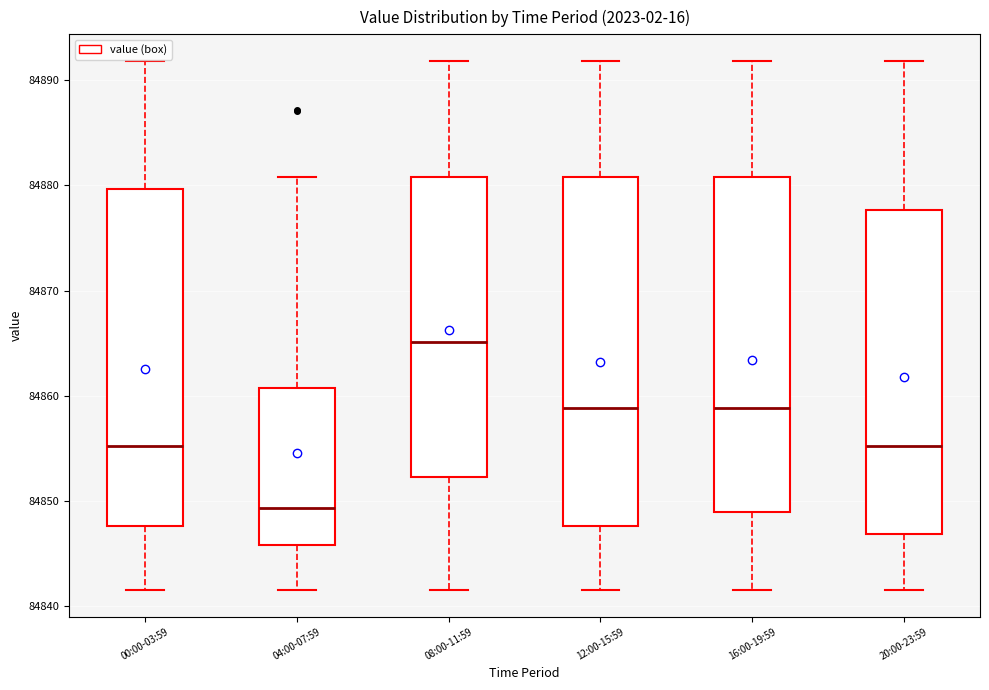

Comparing the boxes themselves (not the whiskers), which one is the tallest?

12:00-15:59